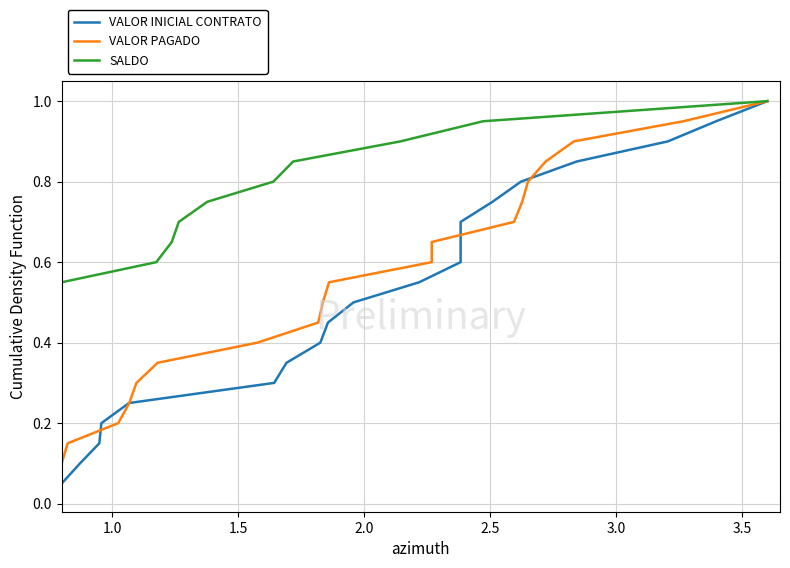

What is the maximum value for VALOR INICIAL CONTRATO?

1.0